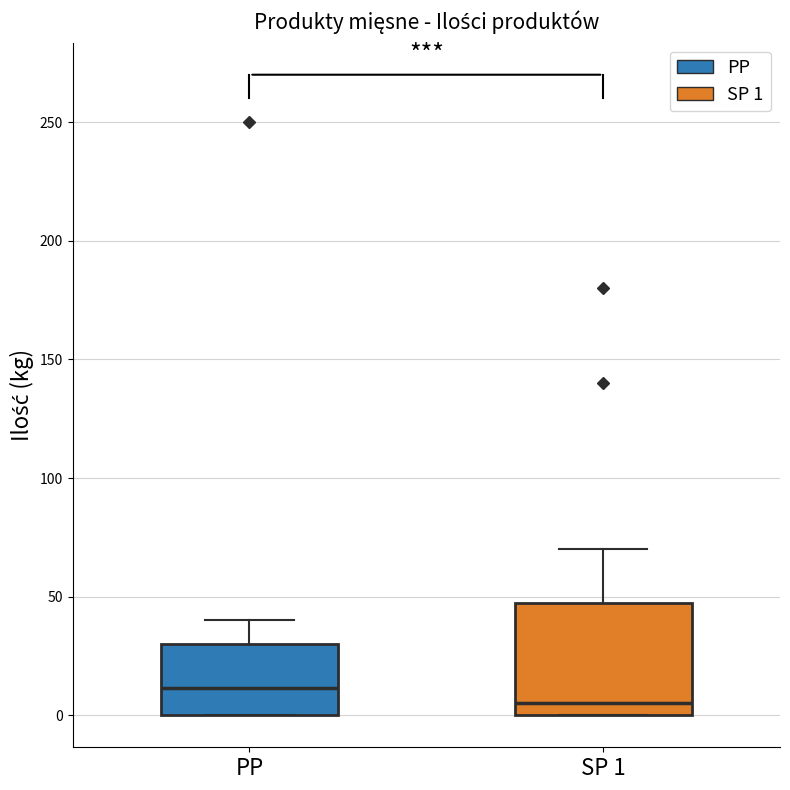

Reading left to right, transcribe this box plot: for each box, give where its median line is, the range the box spans, and where its two whiskers end, as read against the y-axis. The values are not printed on the chart, so give them approximately, as read against the axis.

PP: median 10, box 0 to 30, whiskers 0 to 40
SP 1: median 5, box 0 to 50, whiskers 0 to 70